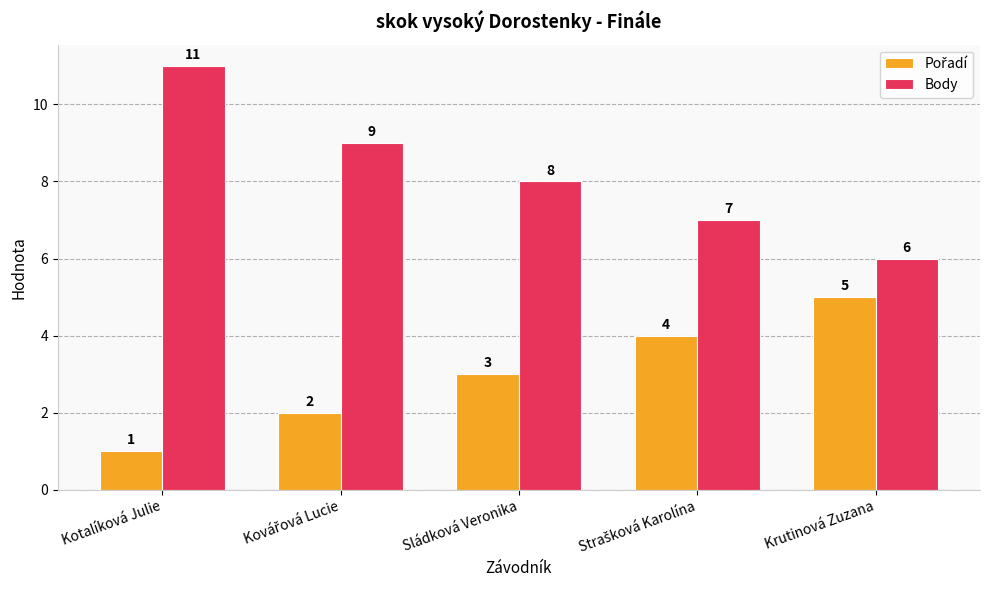

Which label corresponds to the largest value in the chart?

Kotalíková Julie